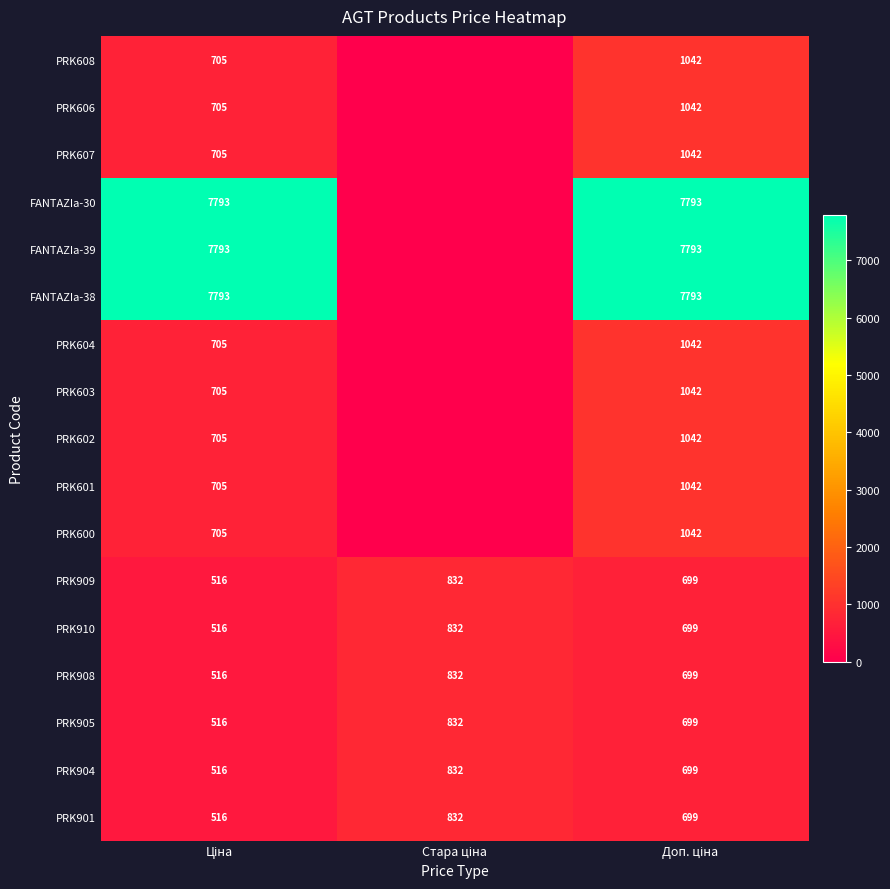

How many PRK905 values are between 516 and 832?

3